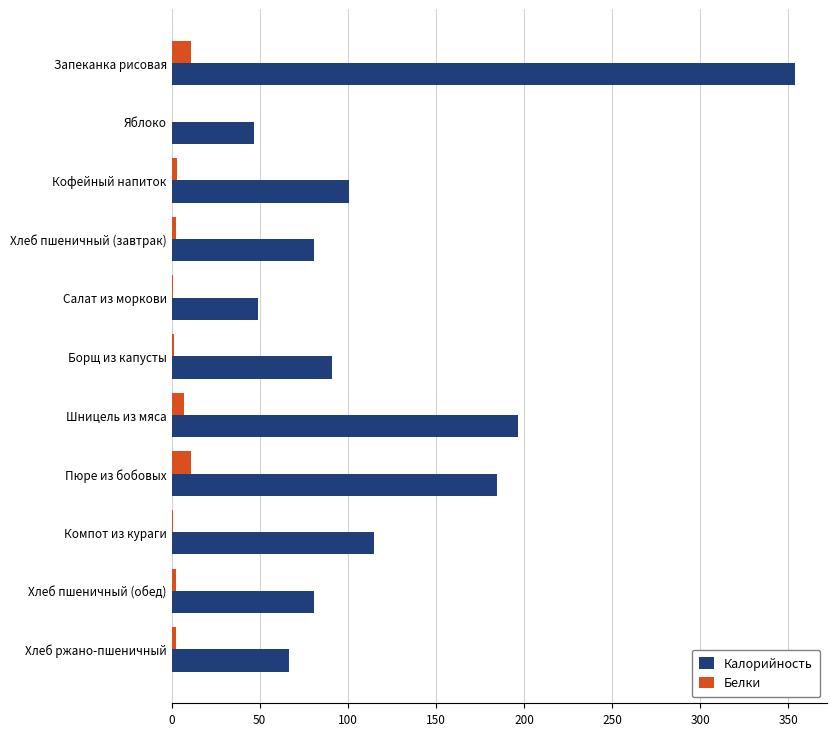

Which series has the largest range (max minus min)?

Калорийность